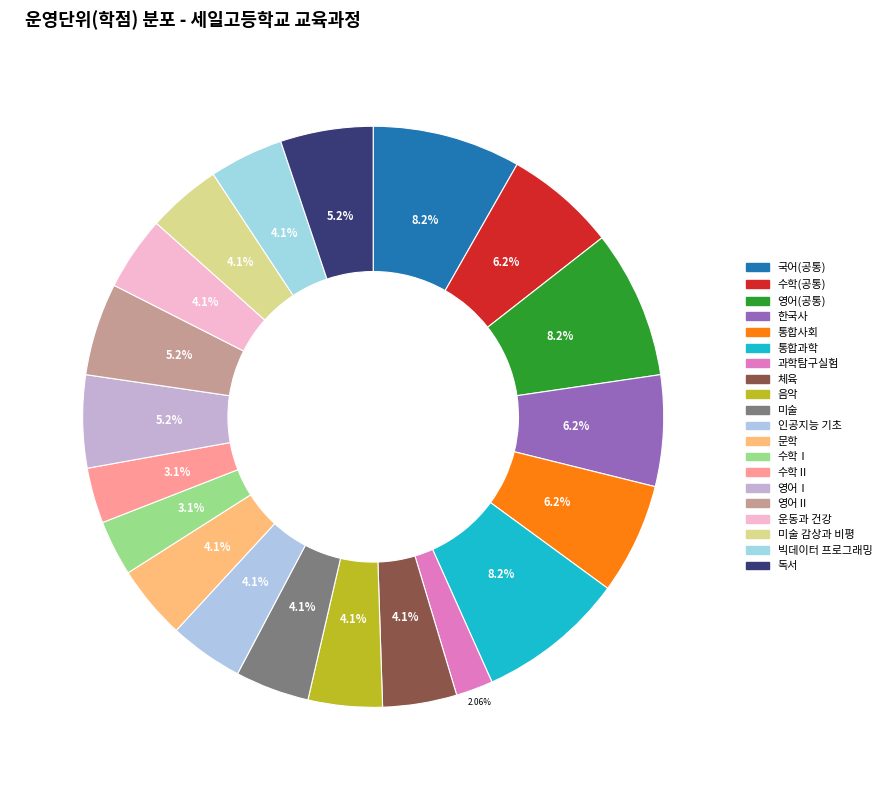

Is 한국사 the majority of the pie?

No